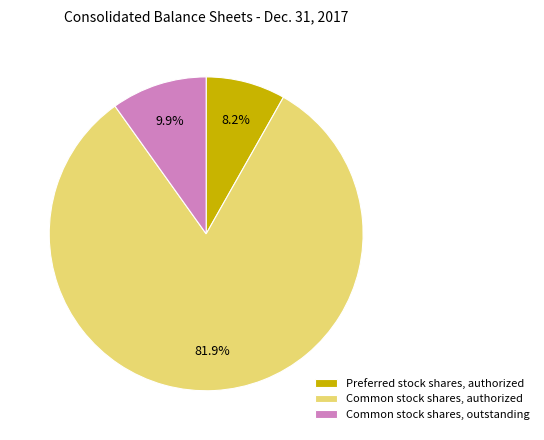

Is Preferred stock shares, authorized the majority of the pie?

No